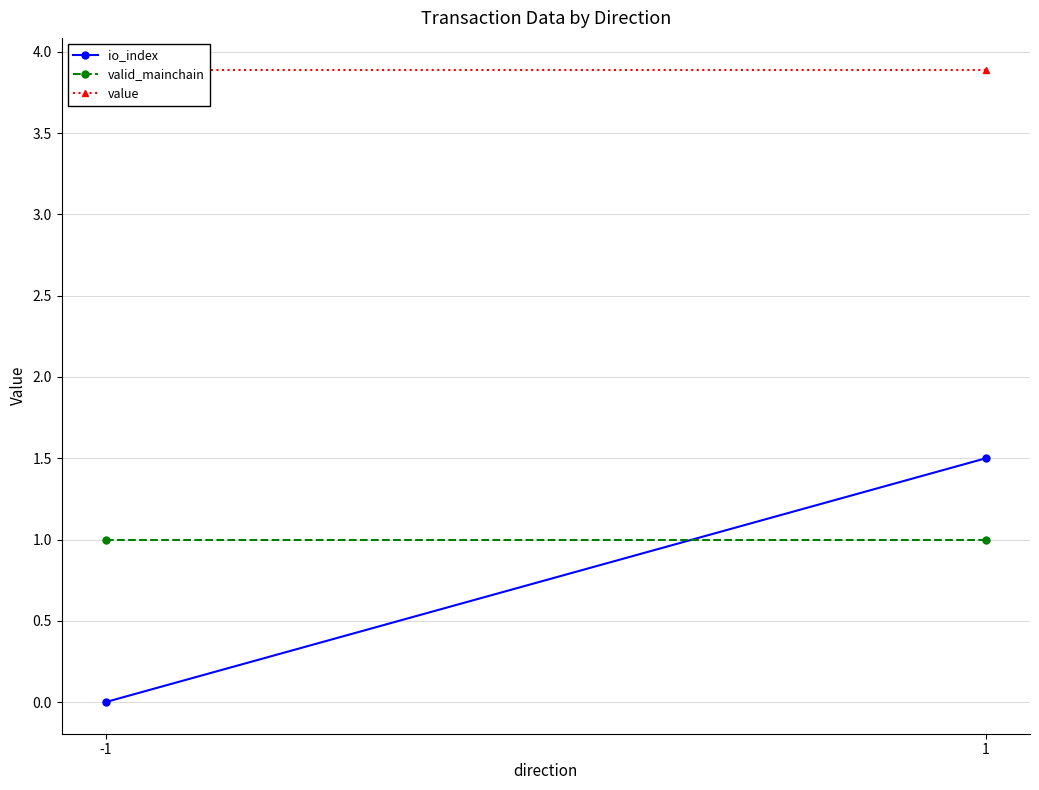

What is the sum of the valid_mainchain values at 1 and -1?

2.0